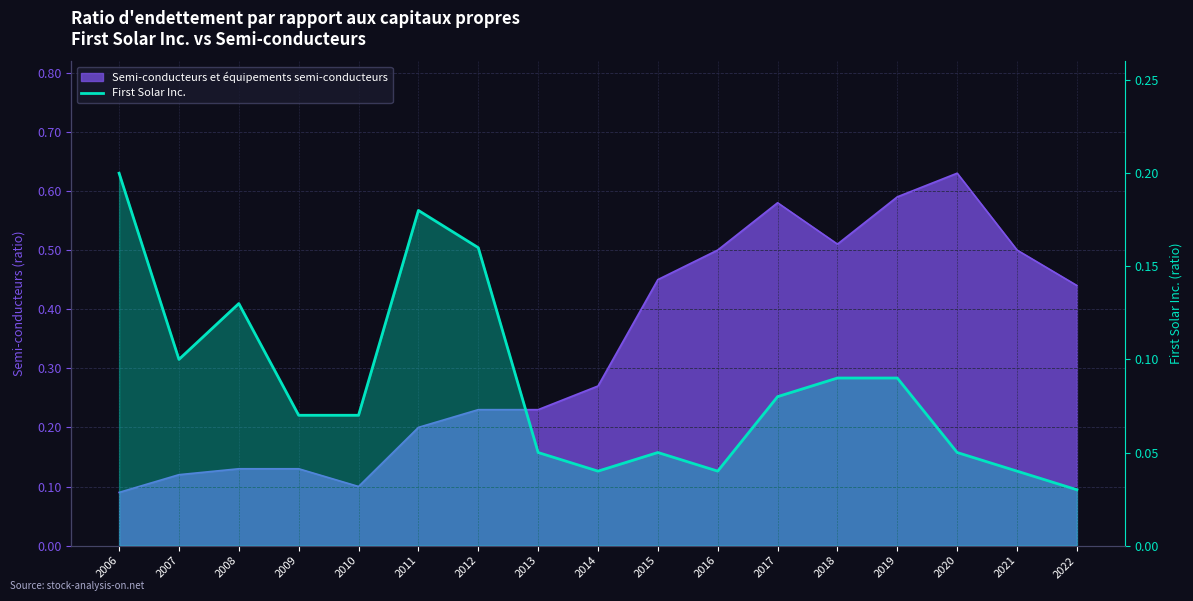

List the labels in order of value, smallest first.

2022, 2014, 2016, 2021, 2013, 2015, 2020, 2009, 2010, 2017, 2018, 2019, 2007, 2008, 2012, 2011, 2006